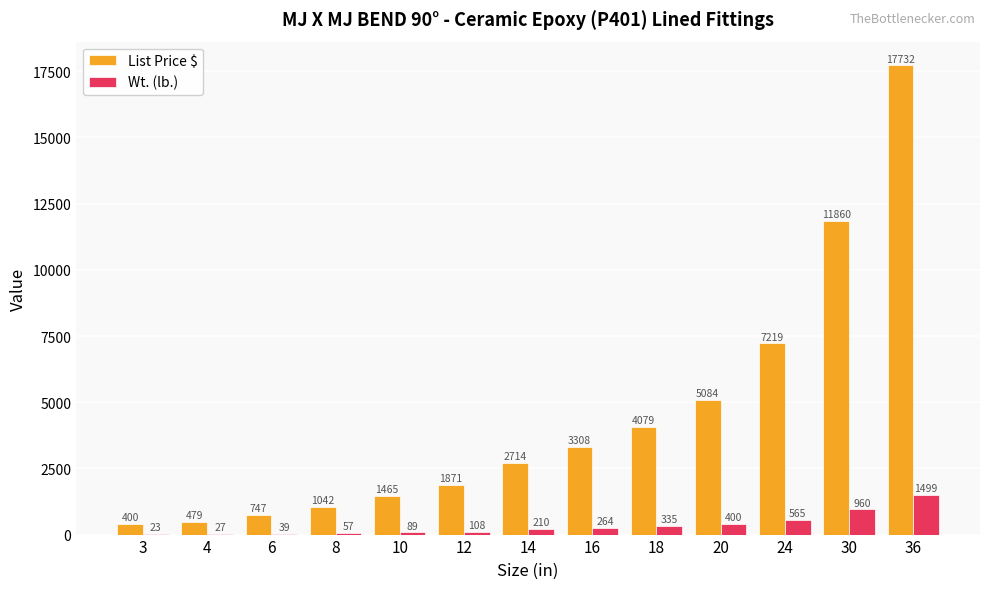

True or false: List Price $ has a value of 479 at 4.

True